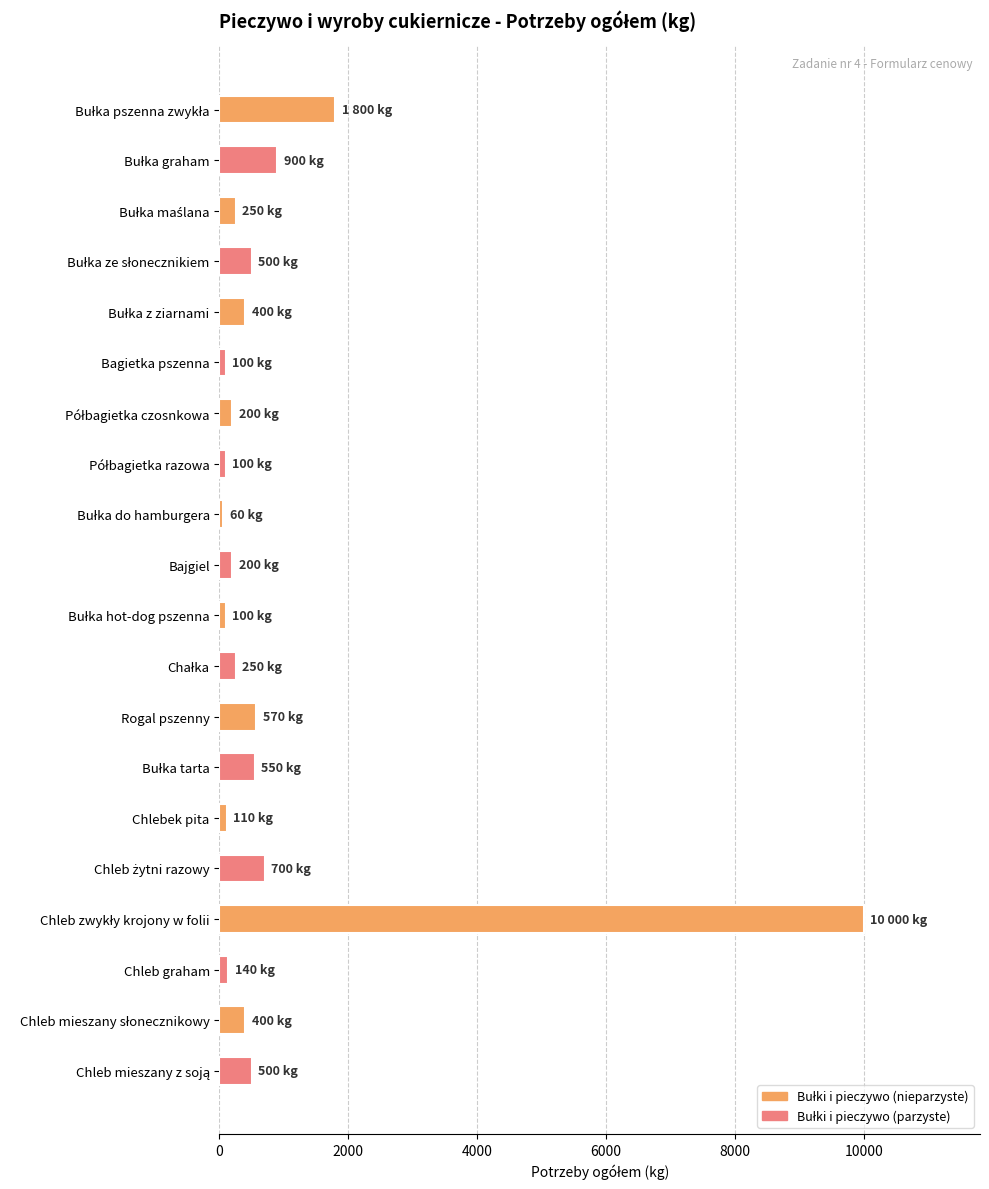

What is the label of the 15th bar from the bottom?

Bagietka pszenna